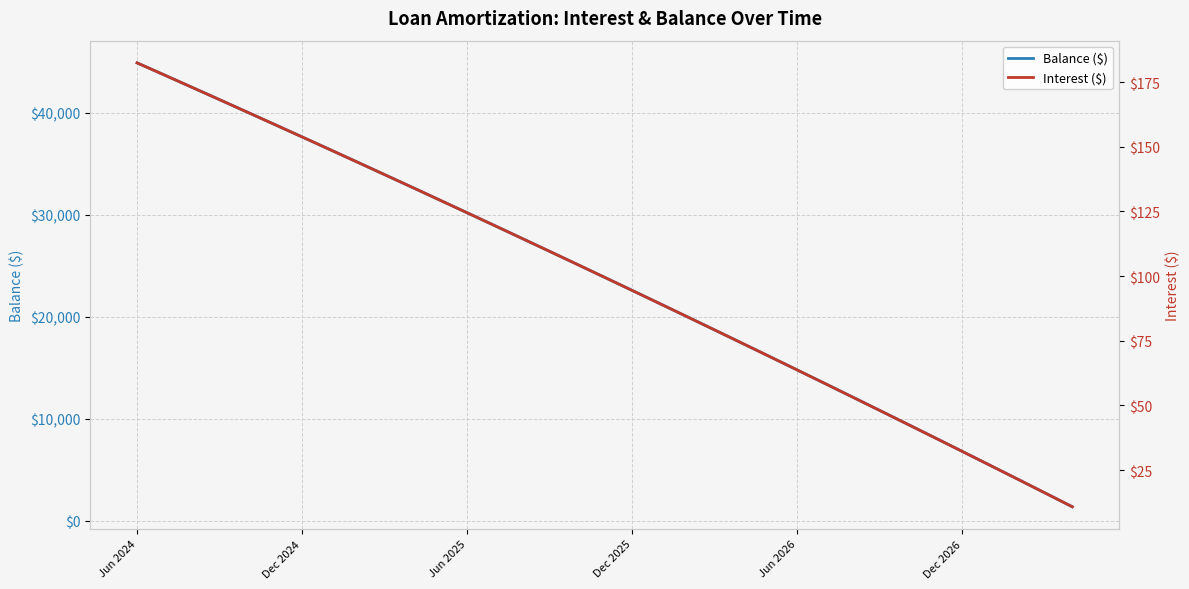

Is it true that Balance ($) equals 5448.0 at 31?

True